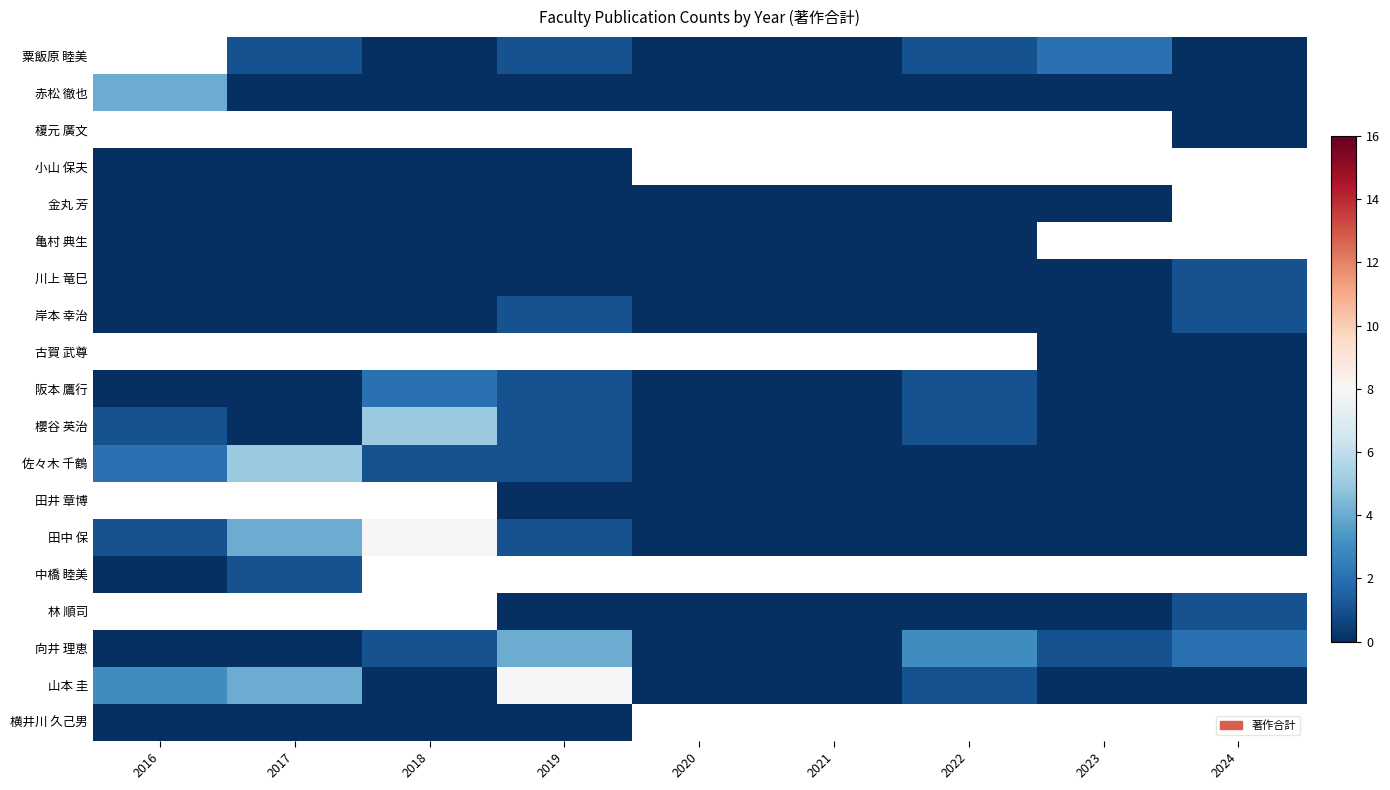

Which series has the largest total across all categories?

山本 圭